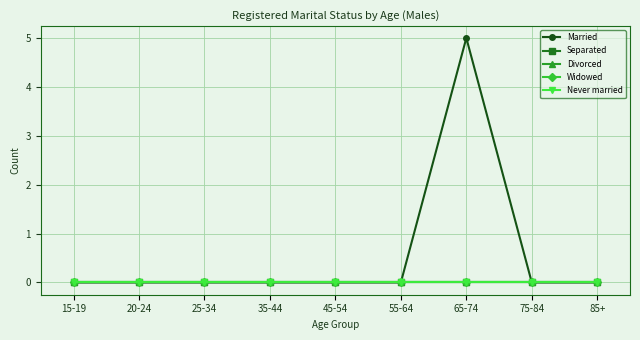

The value of Divorced at 20-24 is 0. True or false?

True